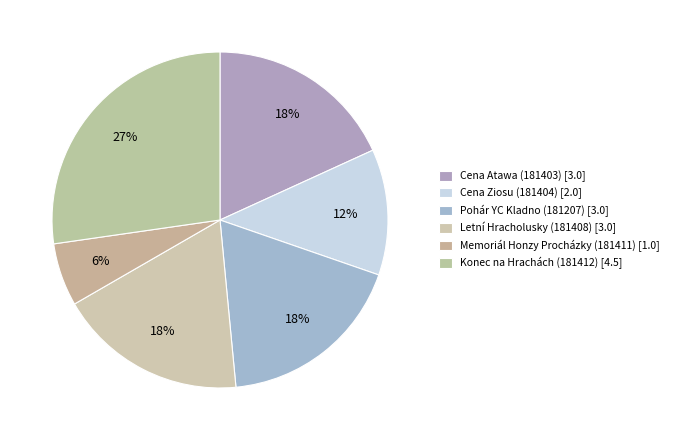

Is it true that Memoriál Honzy Procházky (181411) is 6% of the pie?

True